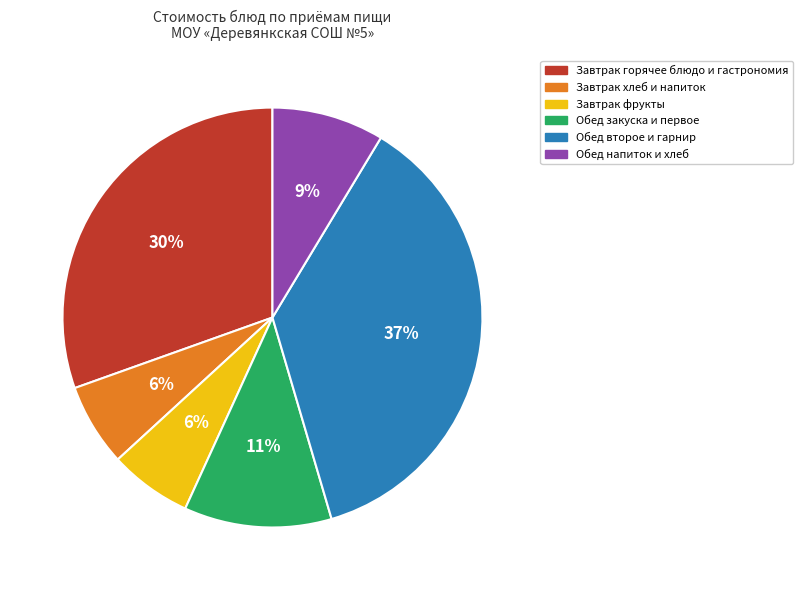

To the nearest percent, what is the average slice percentage?

17%